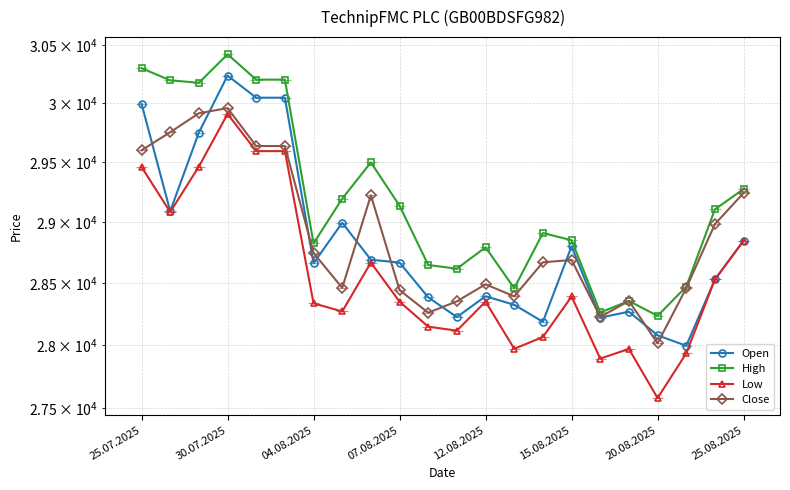

Which series has the widest spread of values?

Low